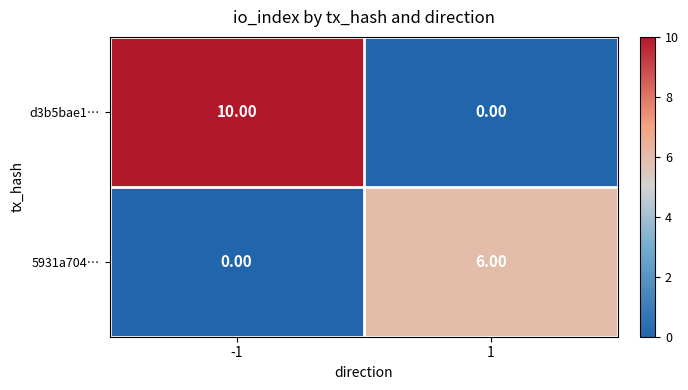

At which category is the sum across all series the highest?

-1